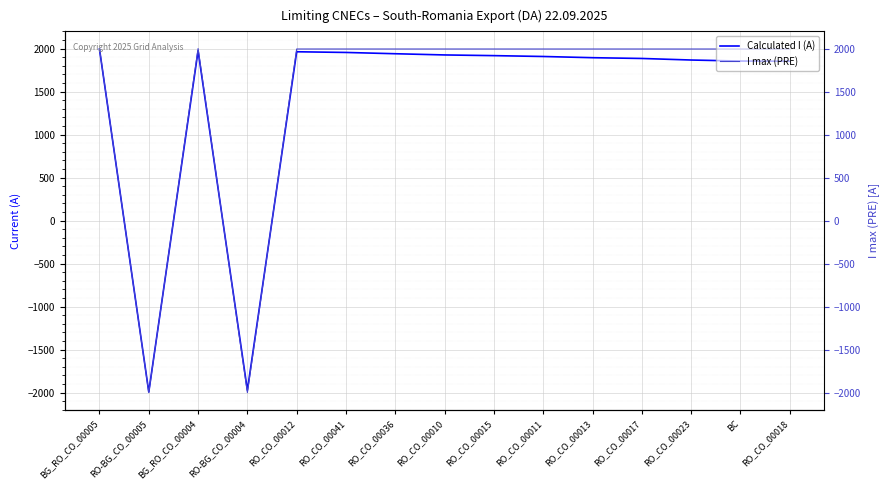

Reading left to right, transcribe all the data shown in this chart.

Calculated I (A): 1994	-1992	1974	-1972	1963	1955	1940	1926	1918	1908	1894	1885	1867	1855	1853
I max (PRE): 2000	-2000	2000	-2000	1995	1995	1995	1995	1995	1995	1995	1995	1995	1995	1995